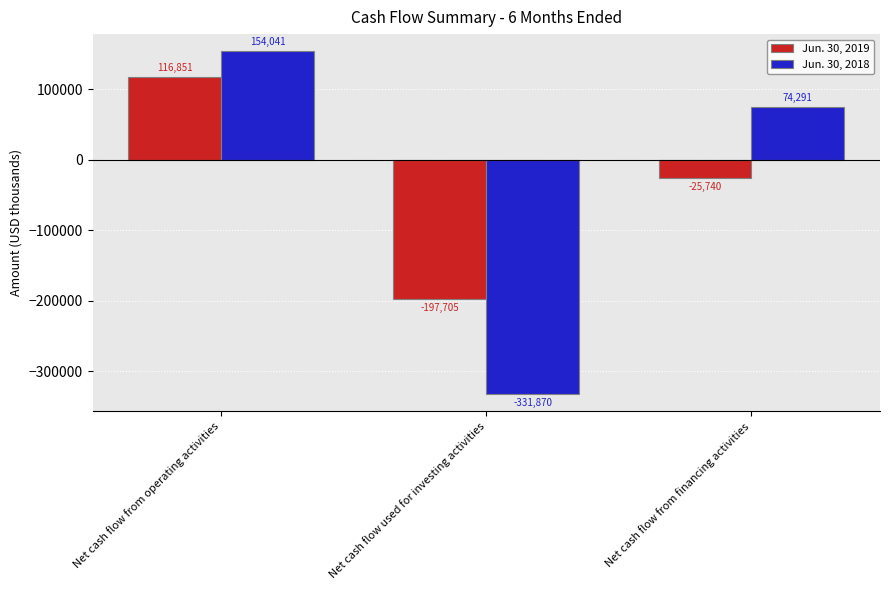

Between Net cash flow used for investing activities and Net cash flow from financing activities, which series saw the biggest shift?

Jun. 30, 2018